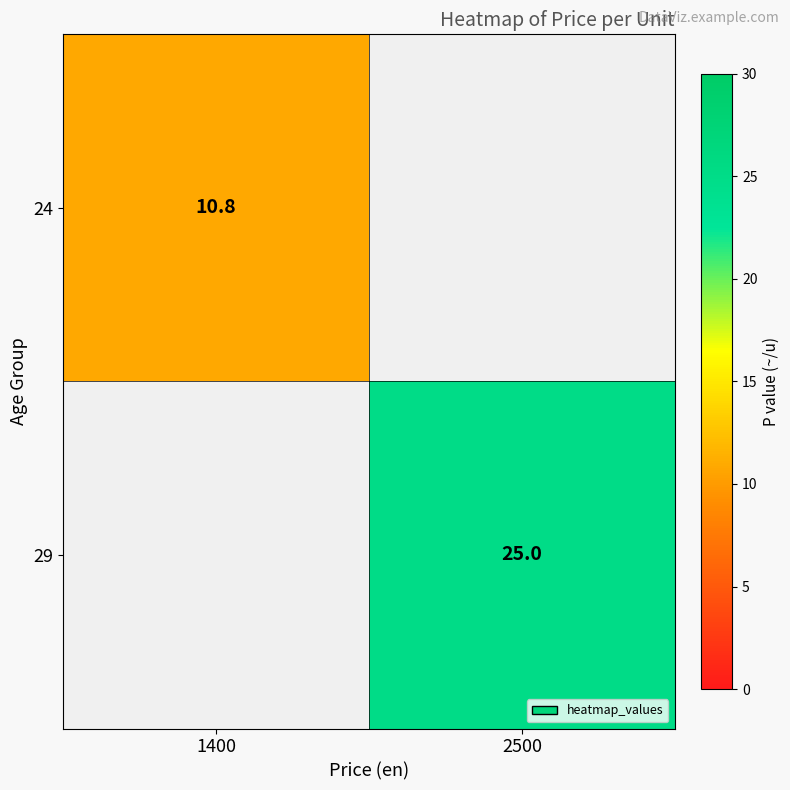

The value of 24 at 1400 is 2.8. True or false?

False